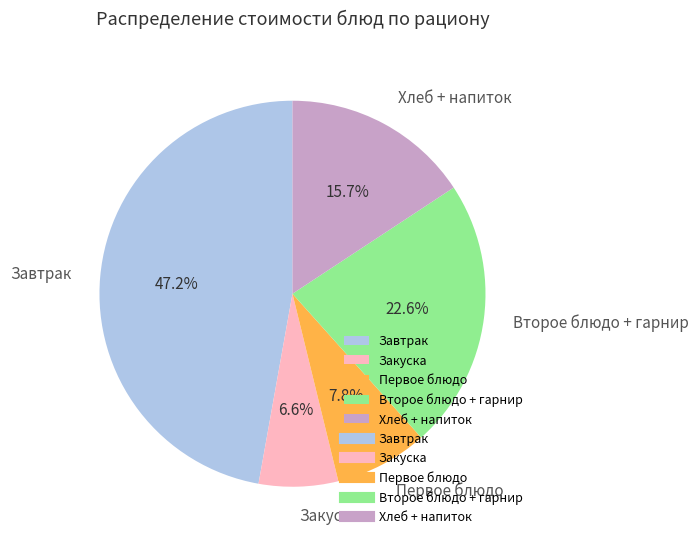

Is there any slice that represents more than half of the pie?

No